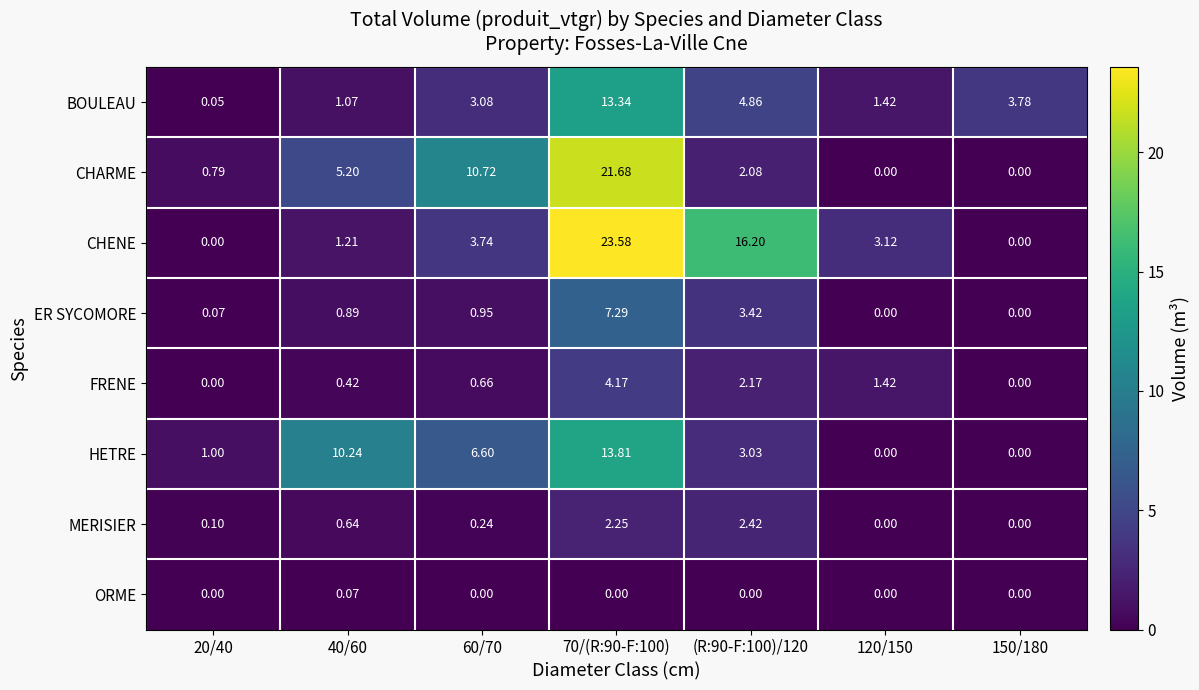

Which series changed the most between 20/40 and 60/70?

CHARME